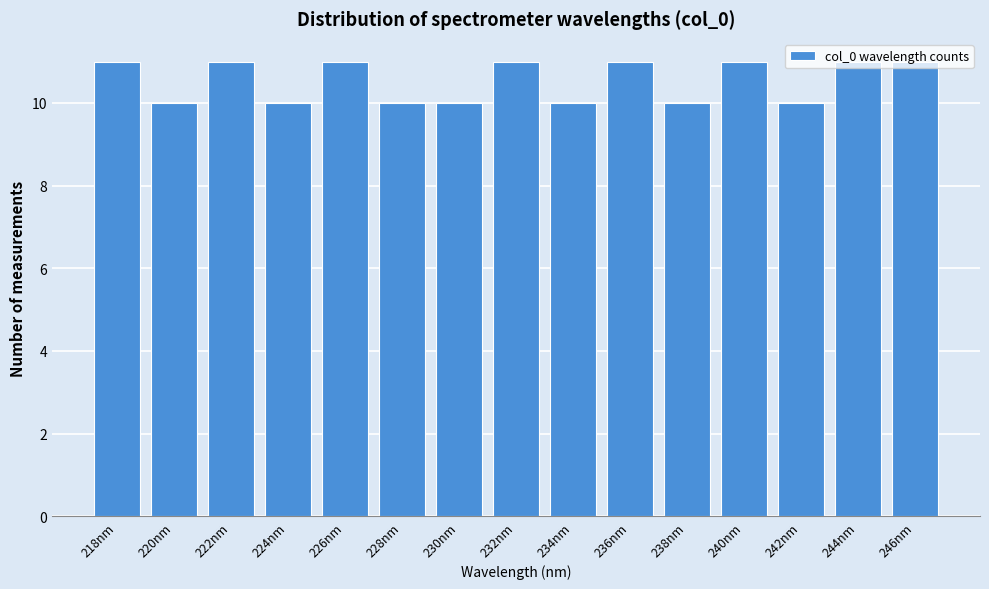

Approximately how many times larger is the value at 236nm compared to 220nm?

1.1